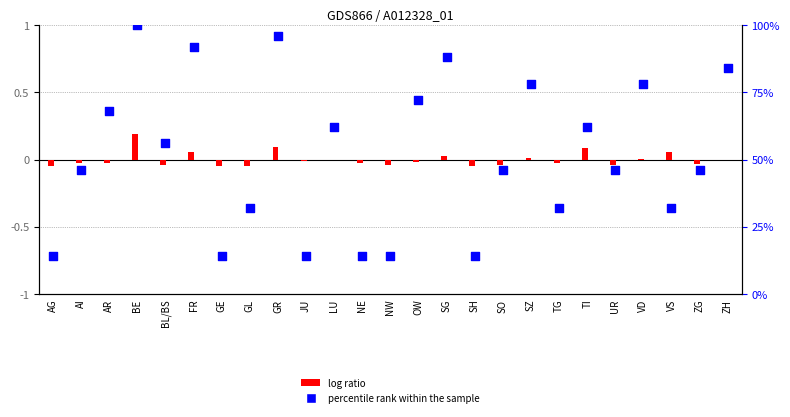

Is the value of log ratio at ZH greater than the value of percentile rank within the sample at BE?

No